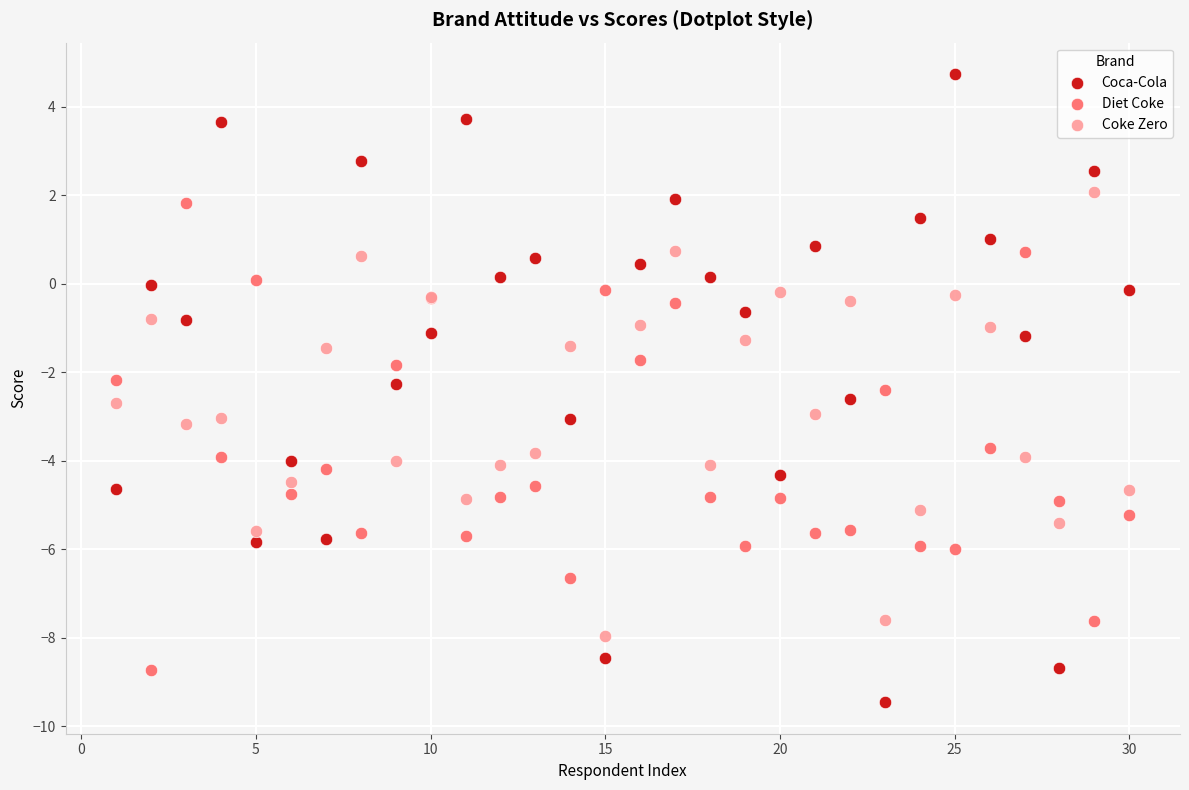

Which series contains the highest Y value?

Coca-Cola